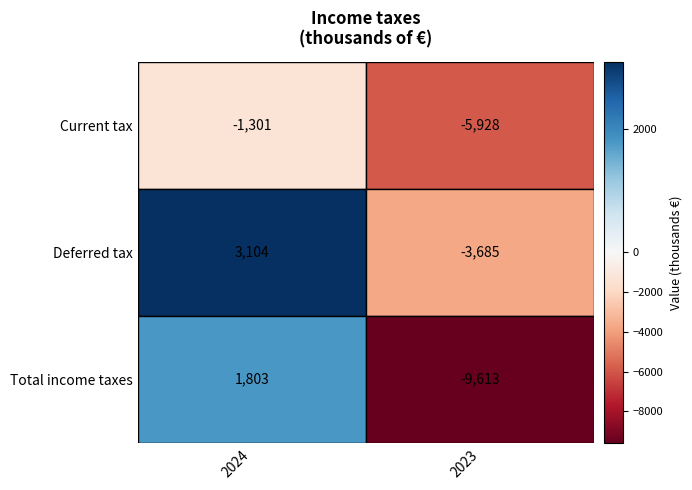

How many categories are shown in the chart?

2